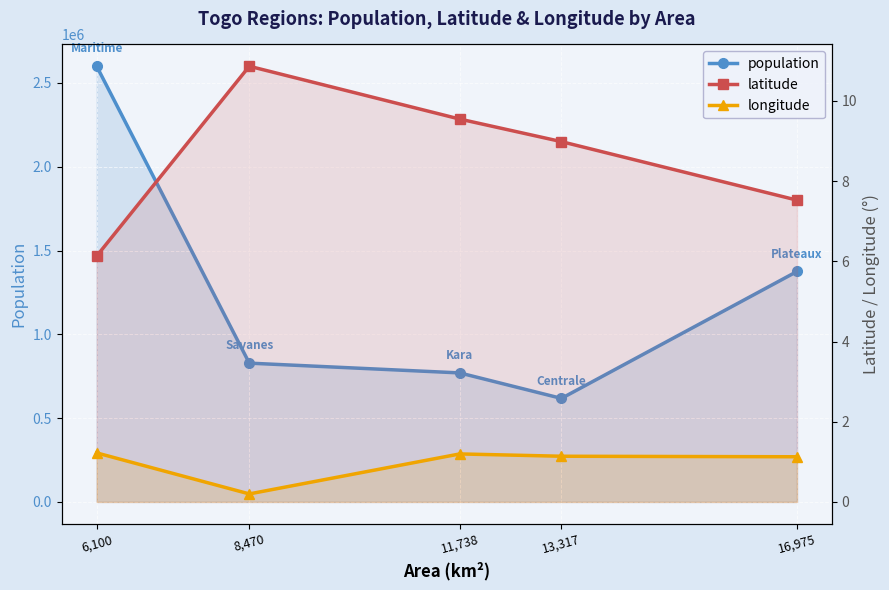

What position from the right is 11,738?

3